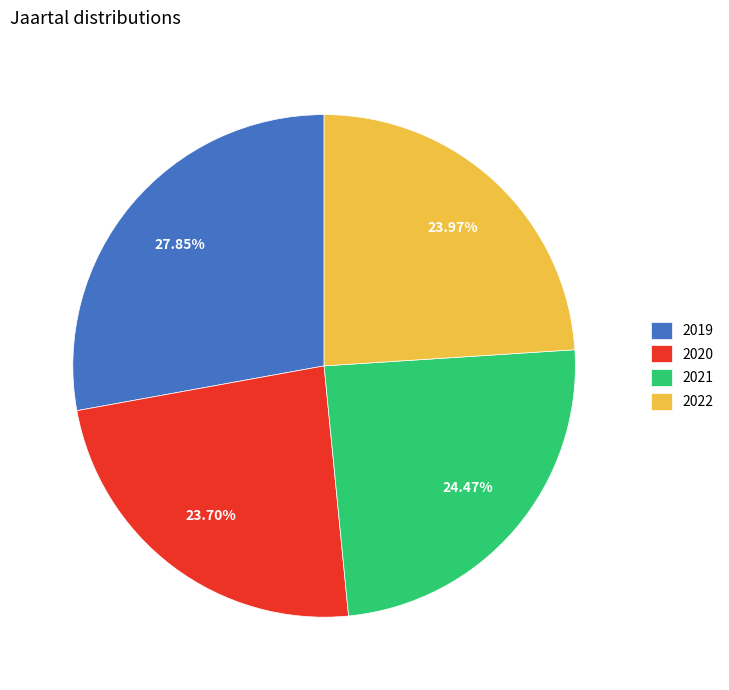

Is it true that 2022 is 24% of the pie?

True